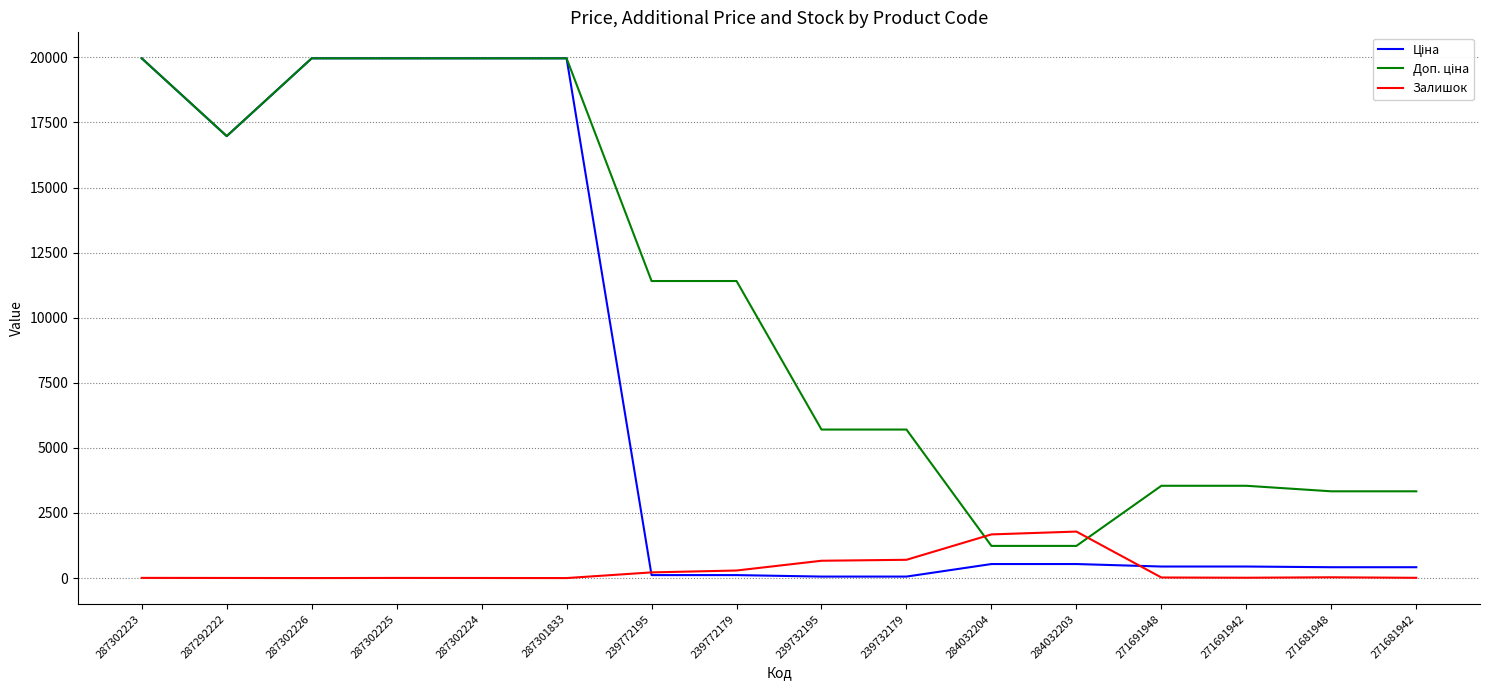

At how many categories does at least one series exceed 5596?

10